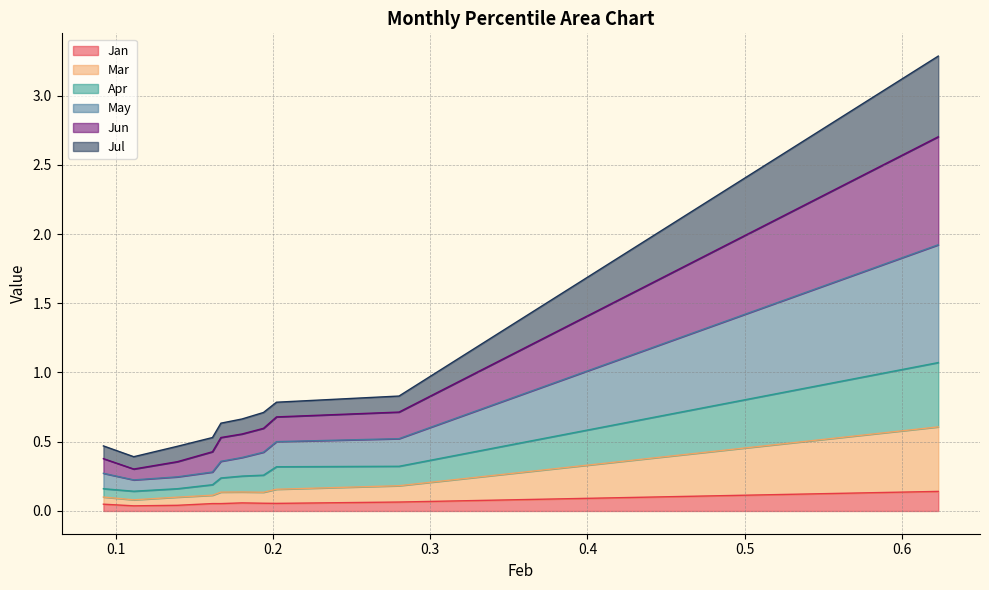

Count the Jul values in the range 0 to 1.

9